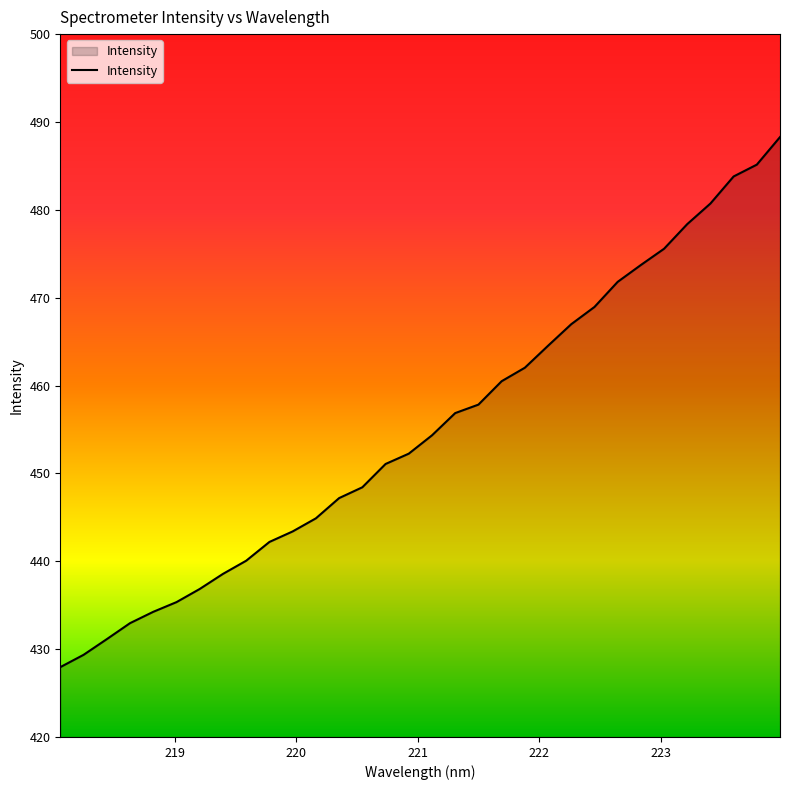

What is the smallest value displayed?

427.9